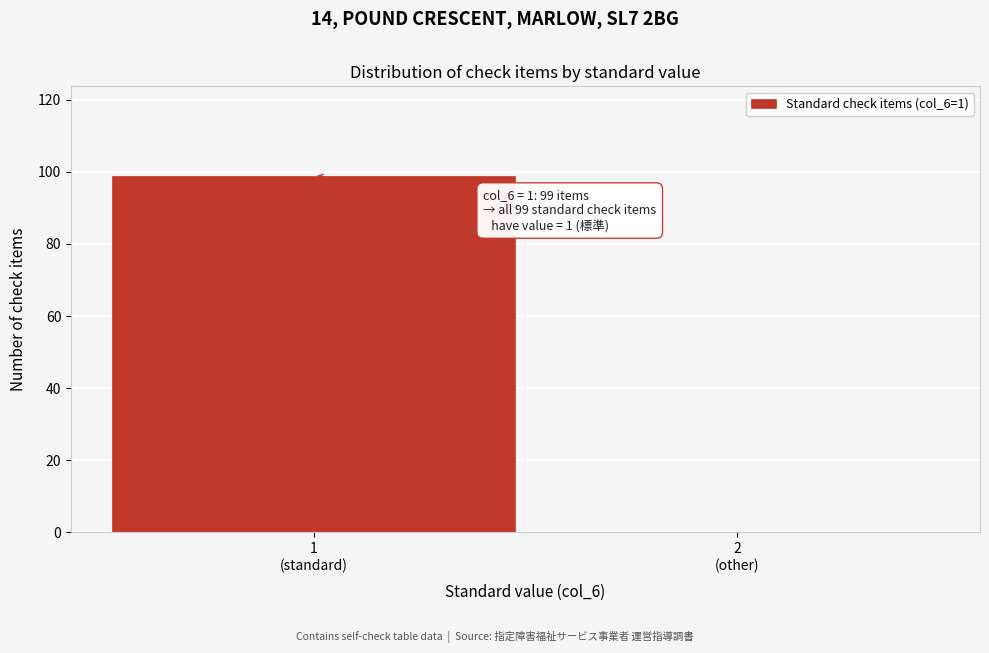

What is the greatest value displayed?

99